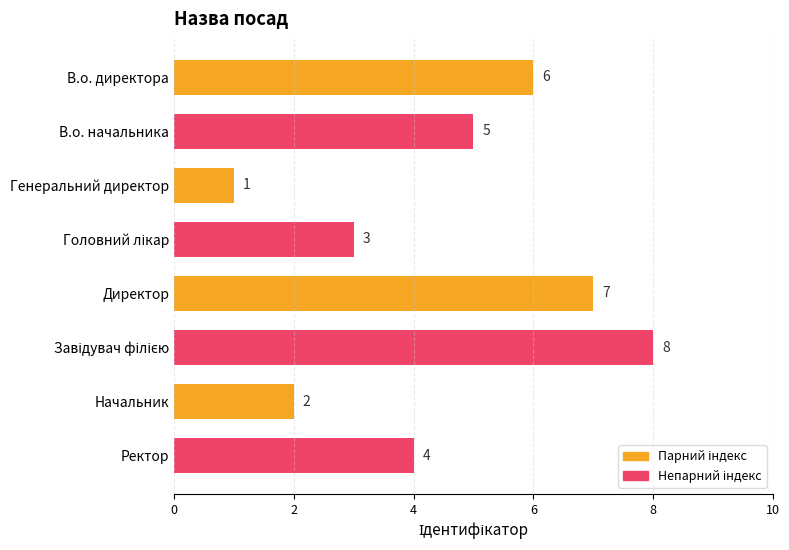

Reading top to bottom, transcribe all the data shown in this chart.

6	5	1	3	7	8	2	4